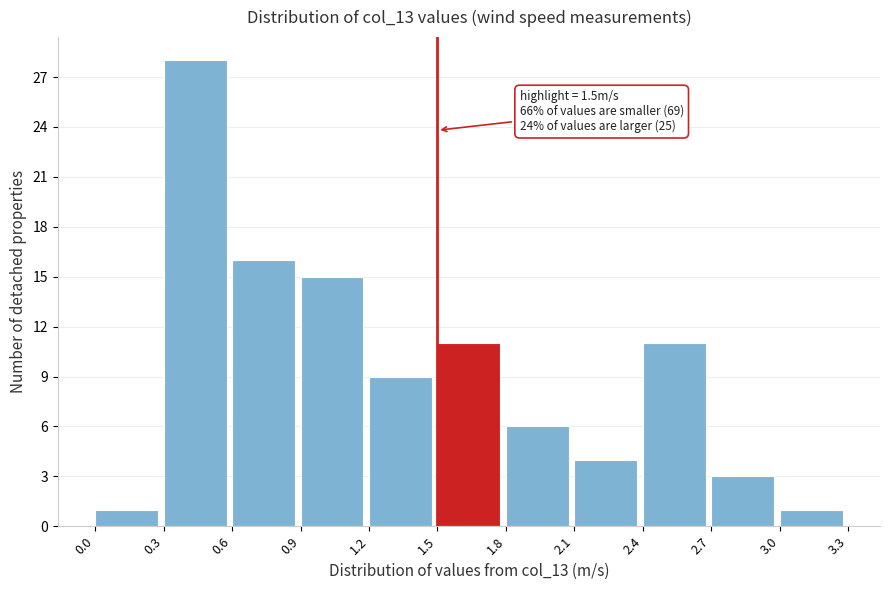

Which range on the x-axis has the tallest bar?

0.3 to 0.6